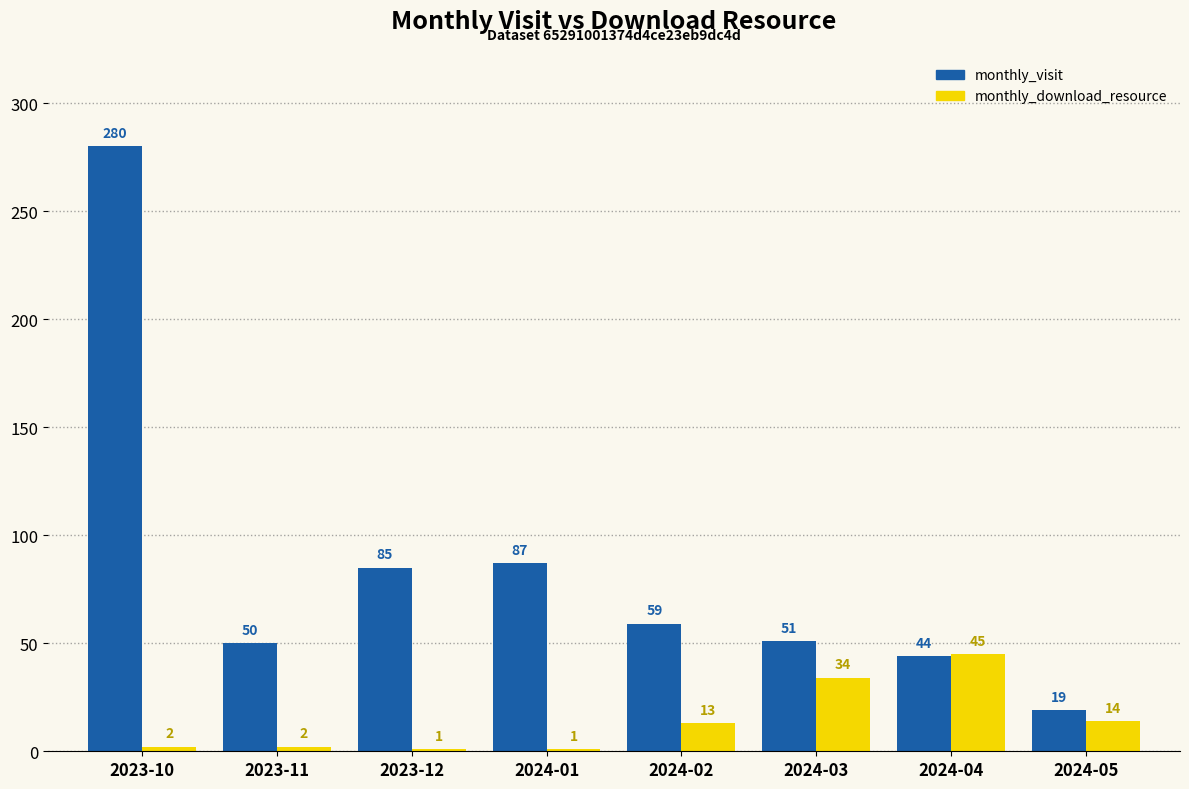

How many groups of bars are there?

8